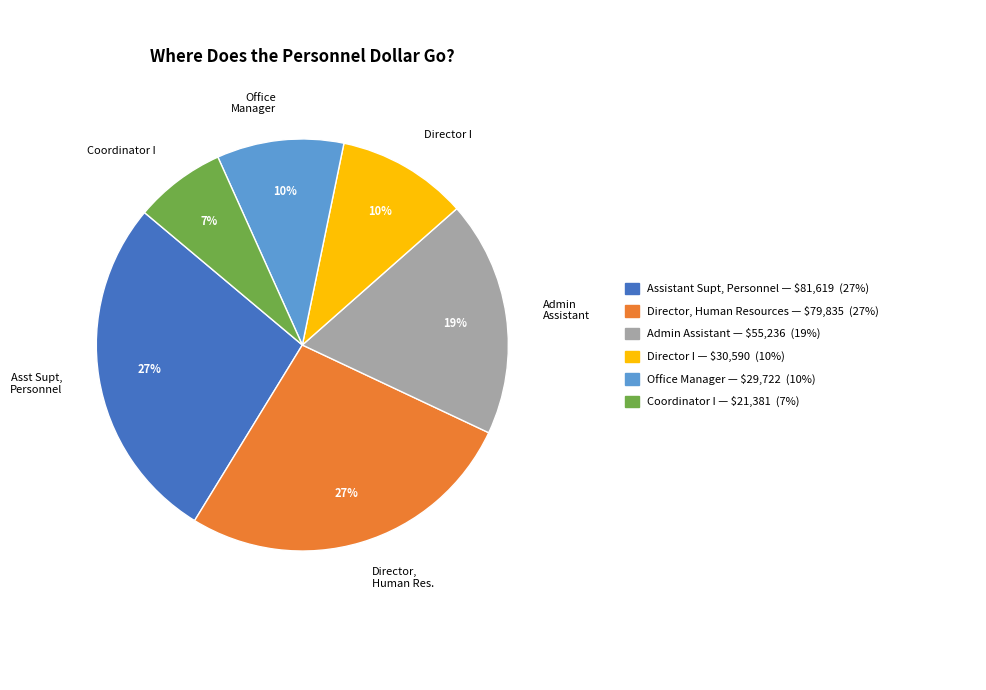

Which slice is the smallest?

Coordinator I